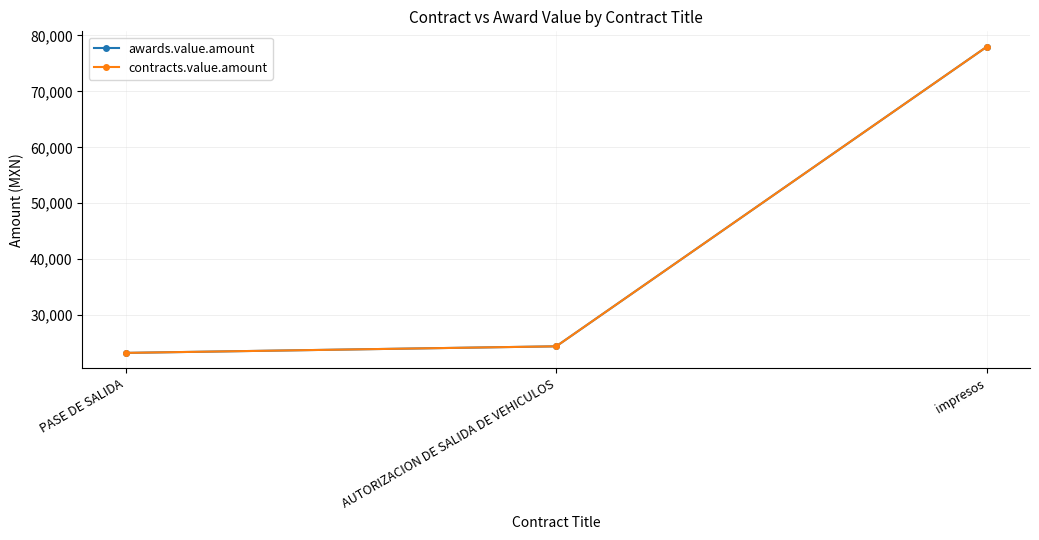

Does the chart have visible grid lines?

Yes